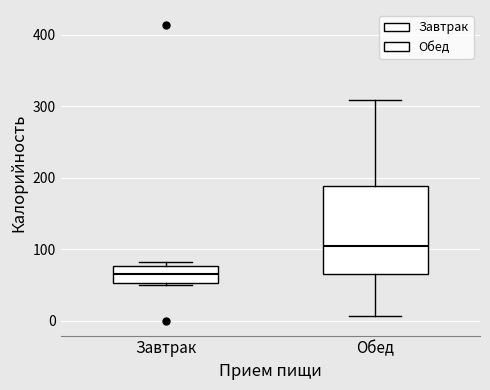

Which box's median line is the highest?

Обед